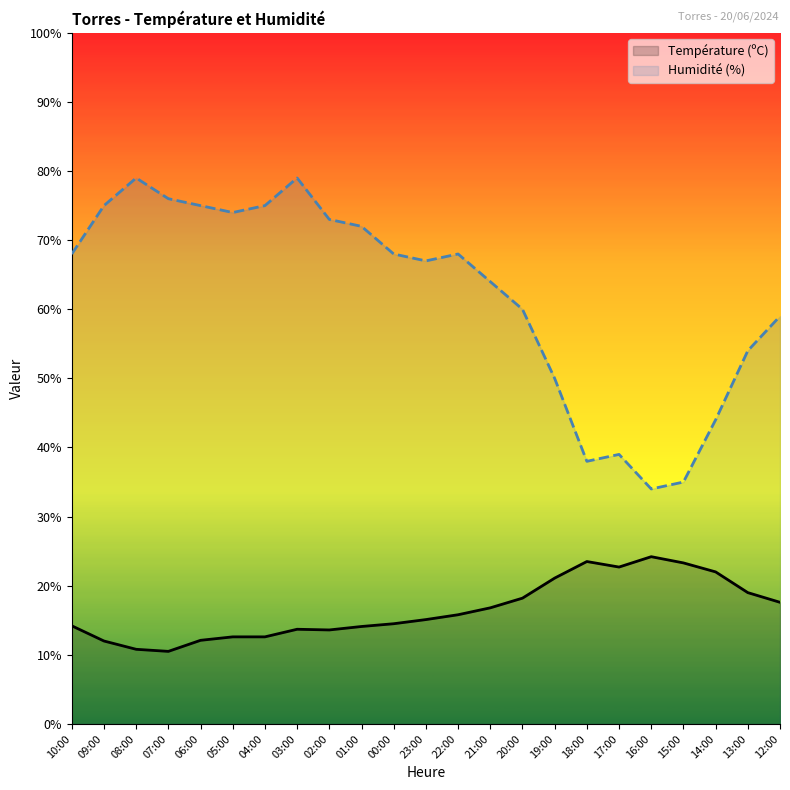

Reading right to left, transcribe all the data shown in this chart.

Température (ºC): 12:00=17.6	13:00=19.0	14:00=22.0	15:00=23.3	16:00=24.2	17:00=22.7	18:00=23.5	19:00=21.1	20:00=18.2	21:00=16.8	22:00=15.8	23:00=15.1	00:00=14.5	01:00=14.1	02:00=13.6	03:00=13.7	04:00=12.6	05:00=12.6	06:00=12.1	07:00=10.5	08:00=10.8	09:00=12.0	10:00=14.2
Humidité (%): 12:00=59.0	13:00=54.0	14:00=44.0	15:00=35.0	16:00=34.0	17:00=39.0	18:00=38.0	19:00=50.0	20:00=60.0	21:00=64.0	22:00=68.0	23:00=67.0	00:00=68.0	01:00=72.0	02:00=73.0	03:00=79.0	04:00=75.0	05:00=74.0	06:00=75.0	07:00=76.0	08:00=79.0	09:00=75.0	10:00=68.0